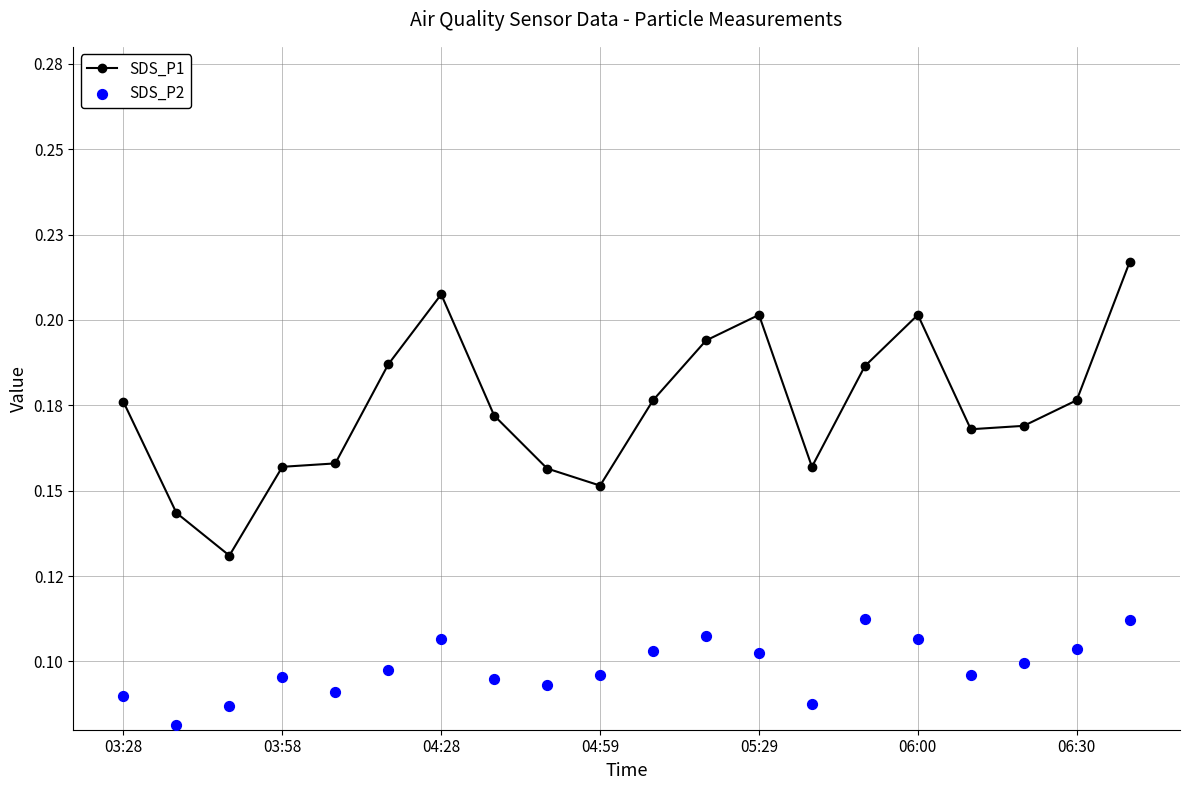

What are all the series names shown in the legend?

SDS_P1, SDS_P2